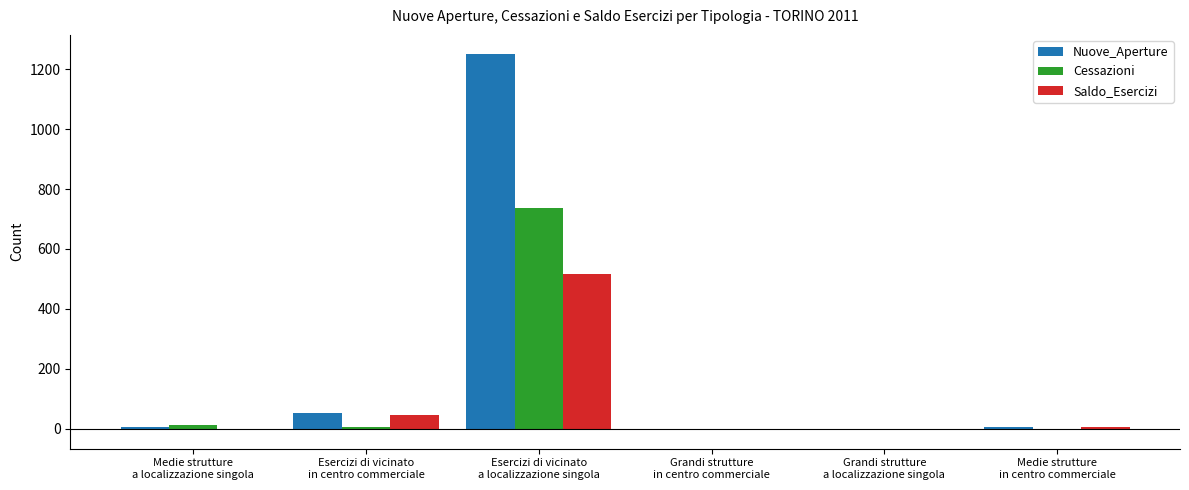

What is the maximum value for Cessazioni?

737